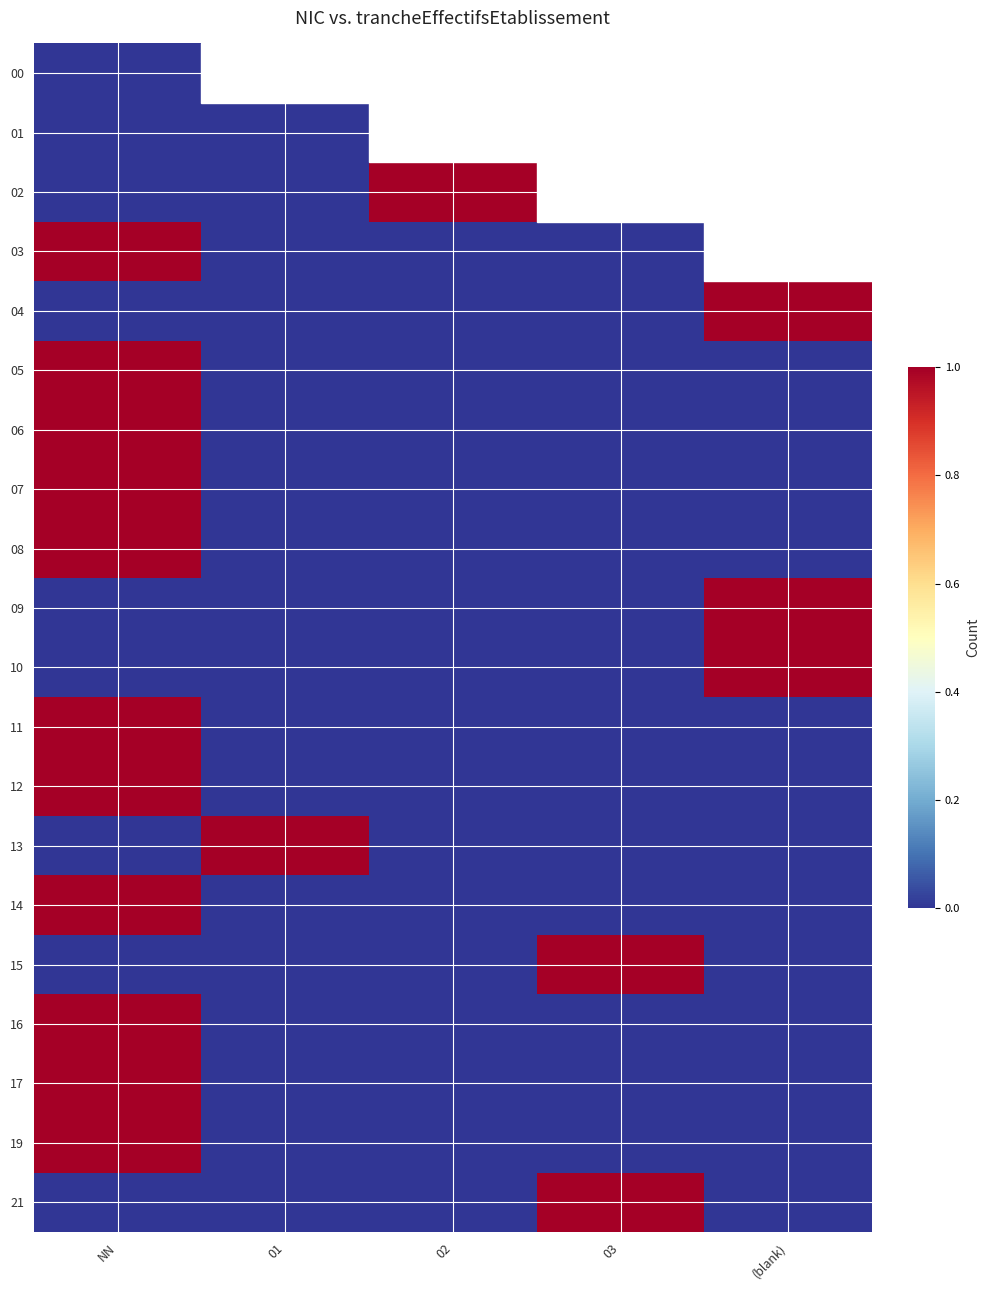

What is the maximum value shown in the chart?

1